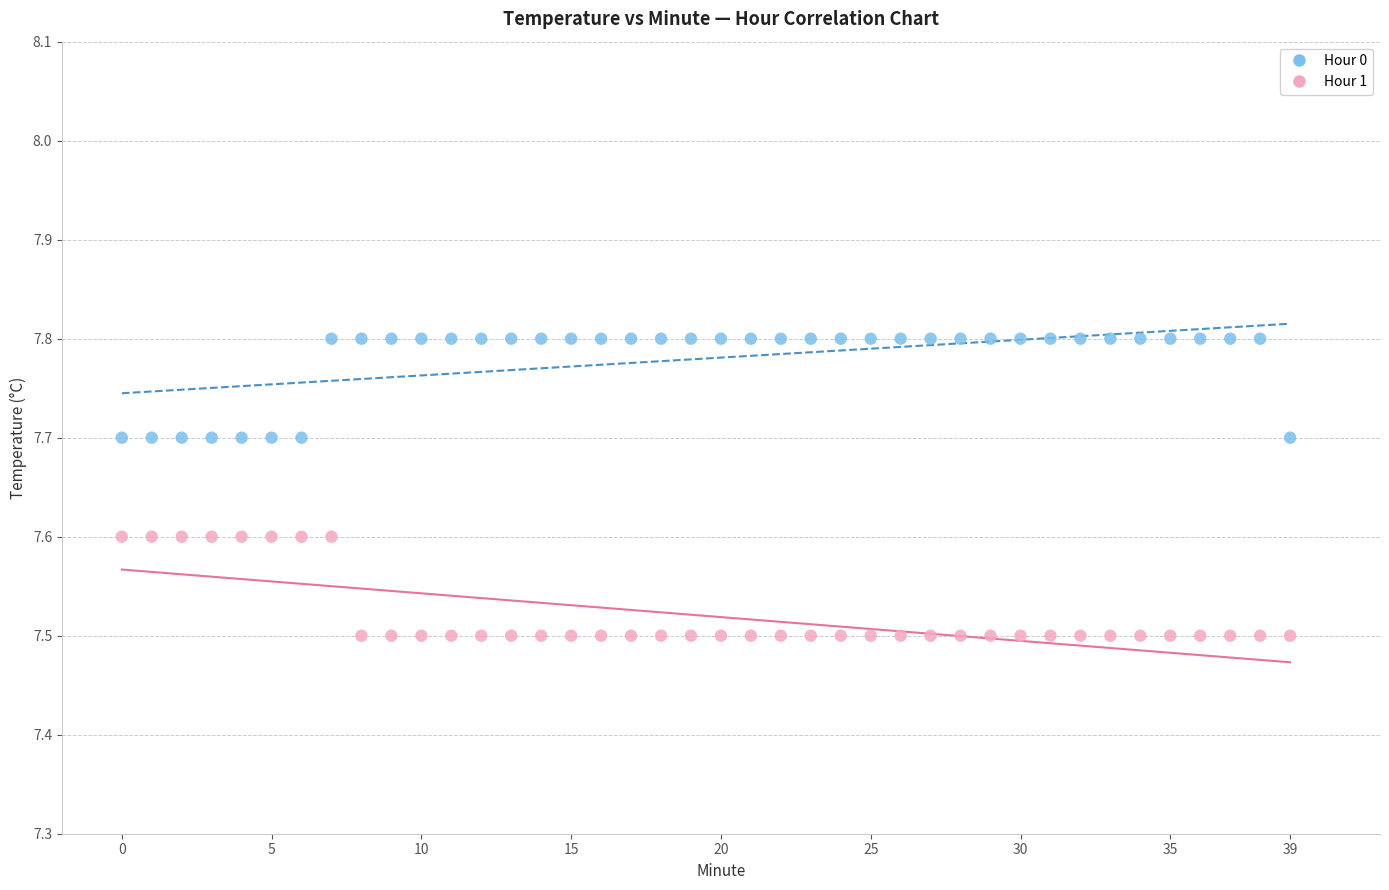

Across all data points, what is the range of Y values (max minus min)?

0.3